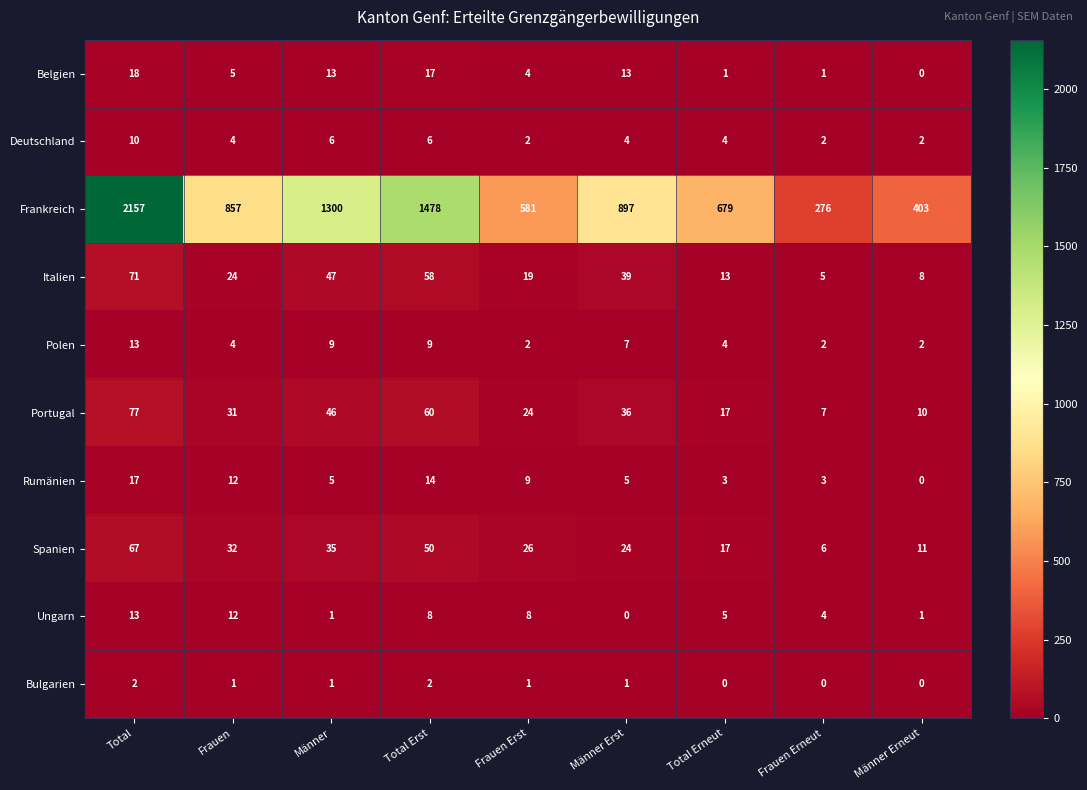

What is the difference between the maximum and minimum values in the Spanien series?

61